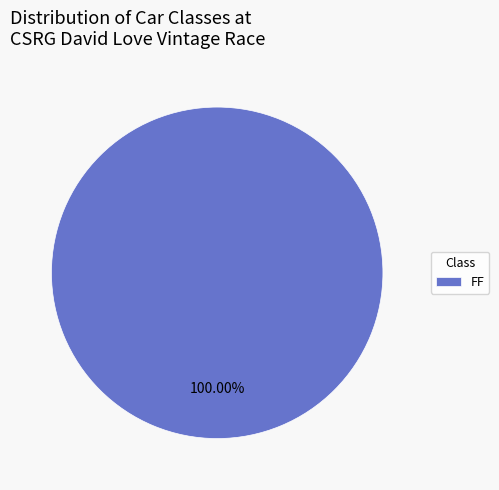

How many segments does this pie chart have?

1